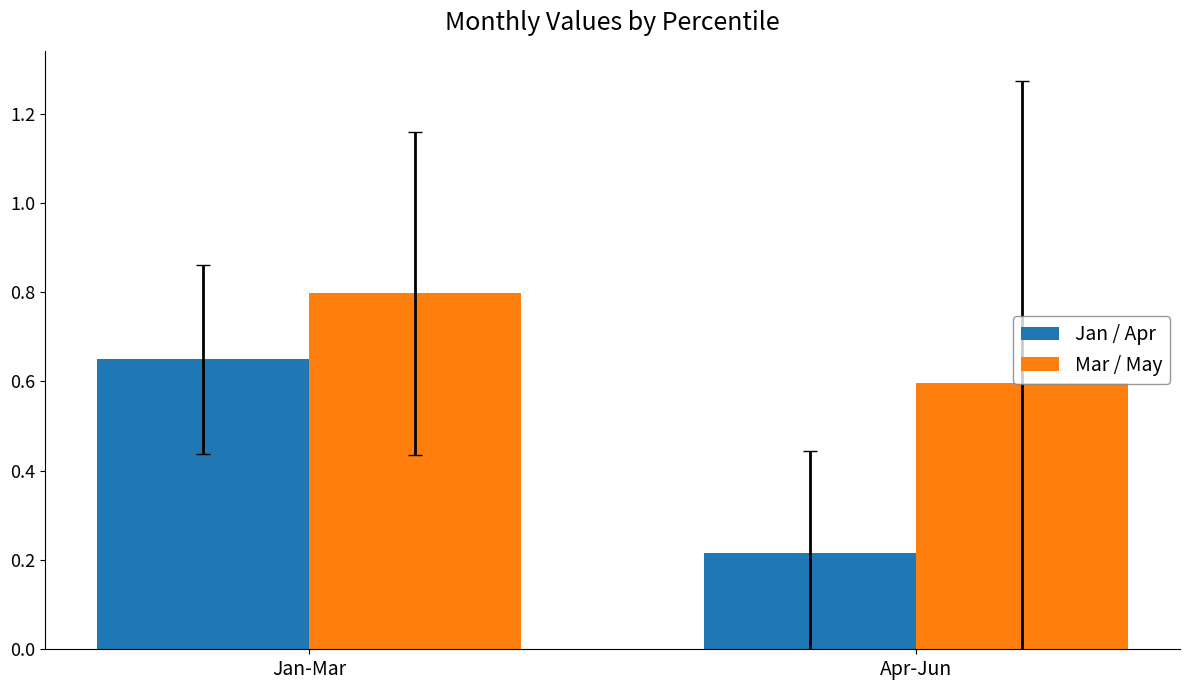

List the labels in order of Jan / Apr value, largest first.

Jan-Mar, Apr-Jun